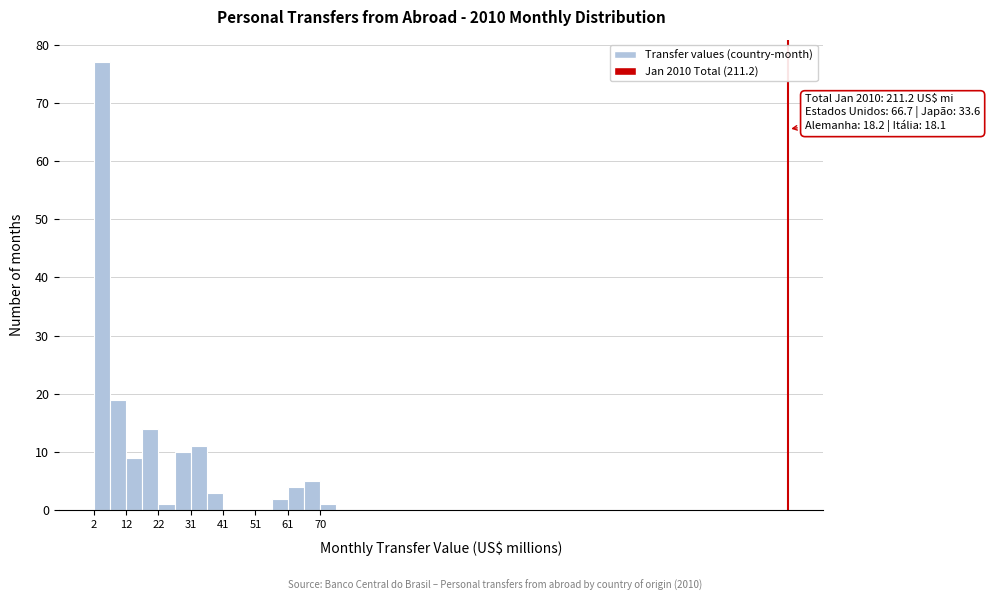

Over which range of the x-axis is the bar tallest?

2 to 7